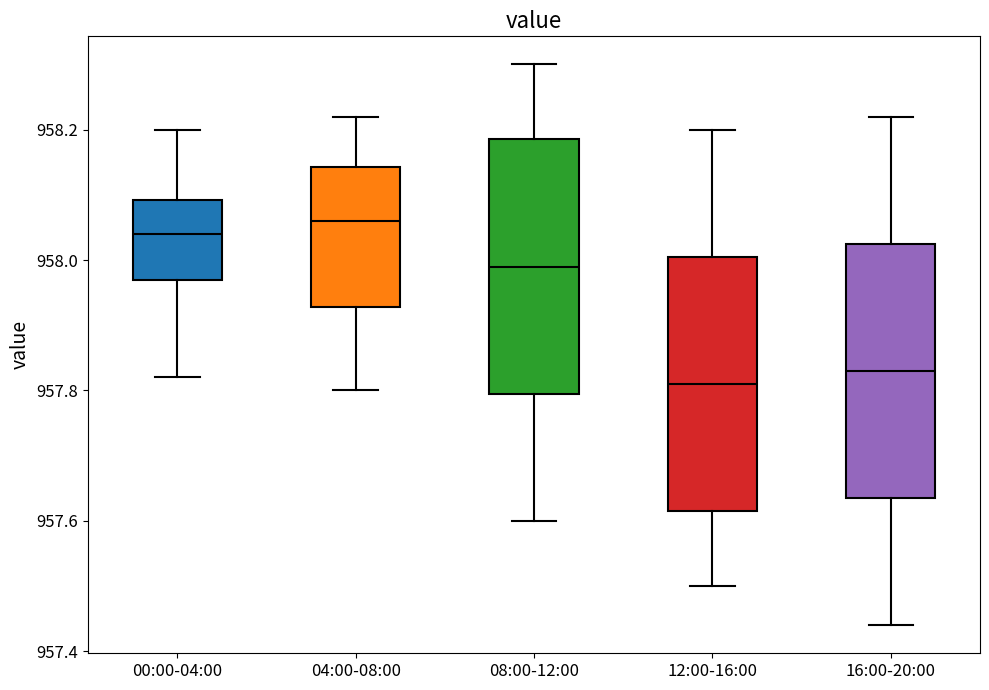

Where does the median line of the box for 16:00-20:00 sit on the y-axis? The values are not printed on the chart, so give them approximately, as read against the axis.

957.84